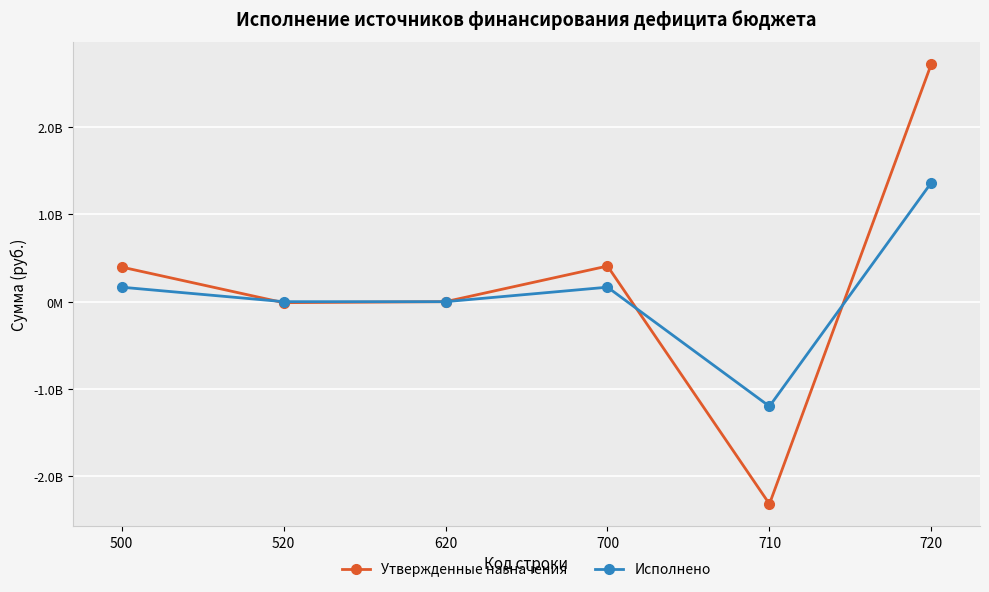

Which series ends up on top after the final intersection of Утвержденные назначения and Исполнено?

Утвержденные назначения